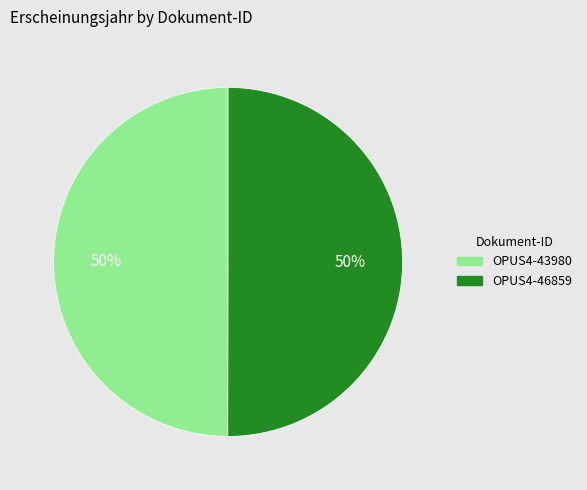

To the nearest percent, what is the average slice percentage?

50%